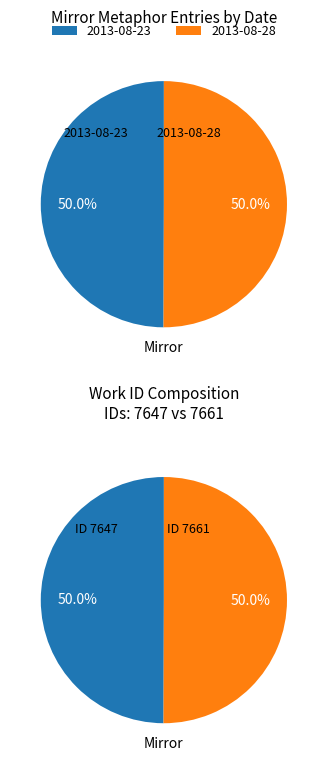

To the nearest percent, what percentage of the pie is 2013-08-28 03:15:32 UTC?

50%